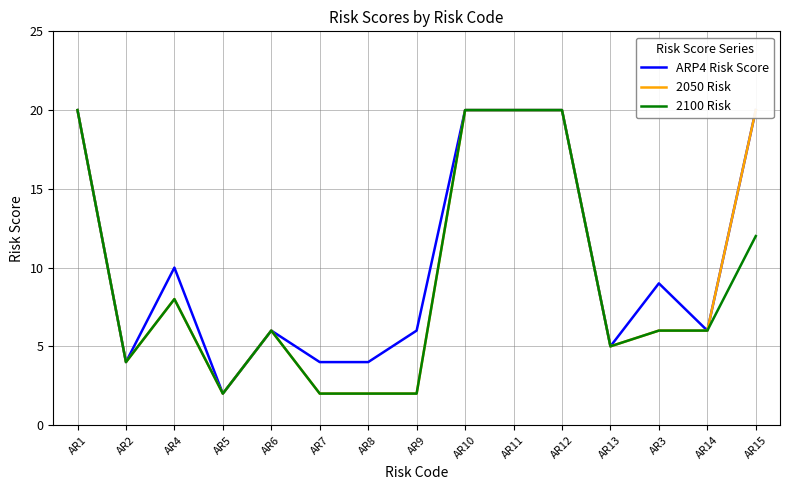

Where is the first local maximum for 2100 Risk?

AR4